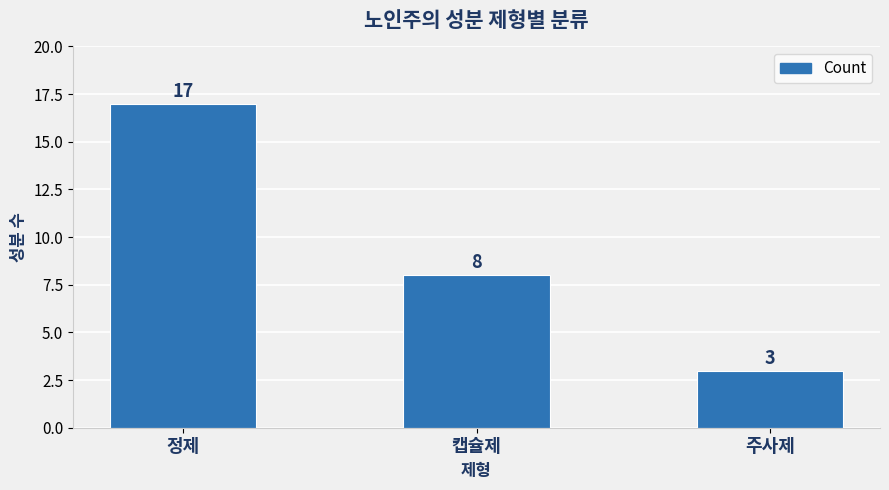

At which label is the value closest to 10?

캡슐제